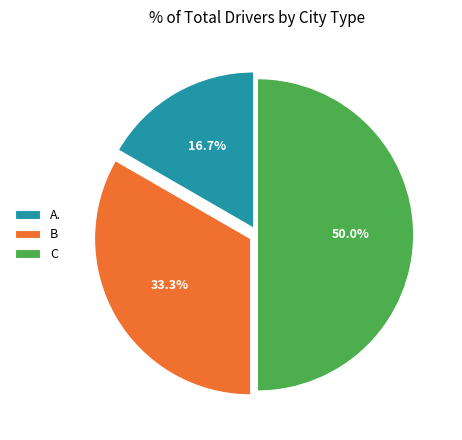

What percentage is the C slice, to the nearest percent?

50%